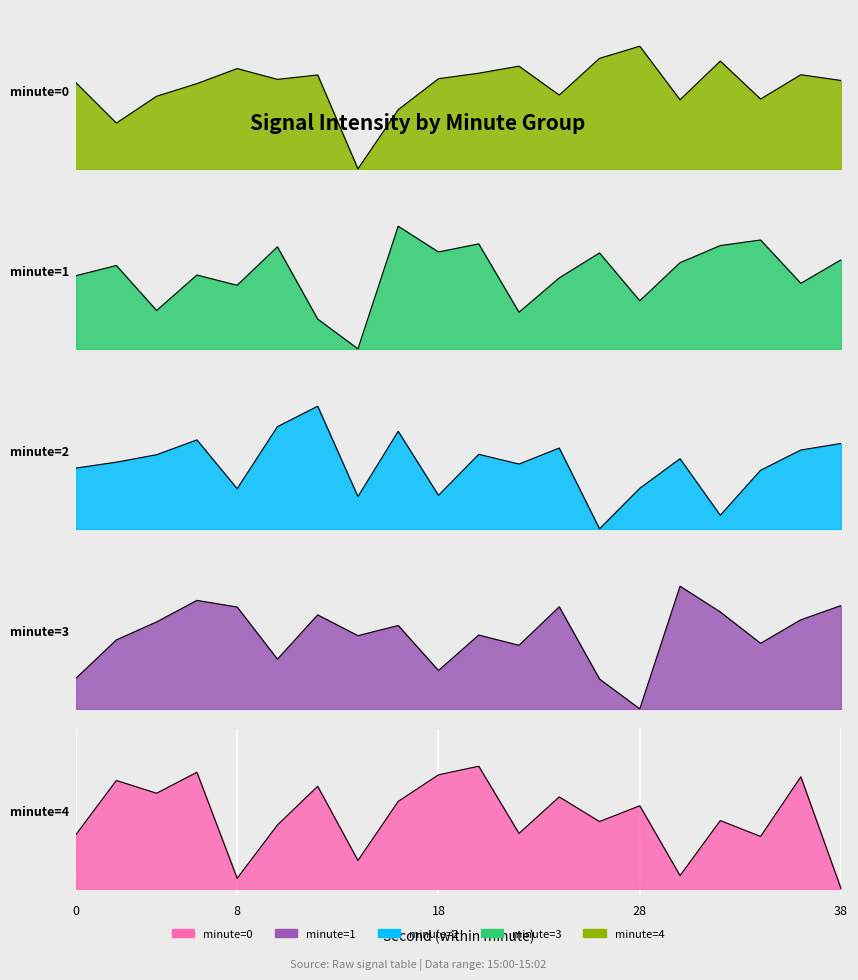

What is the total value across all series at 0?

2.5